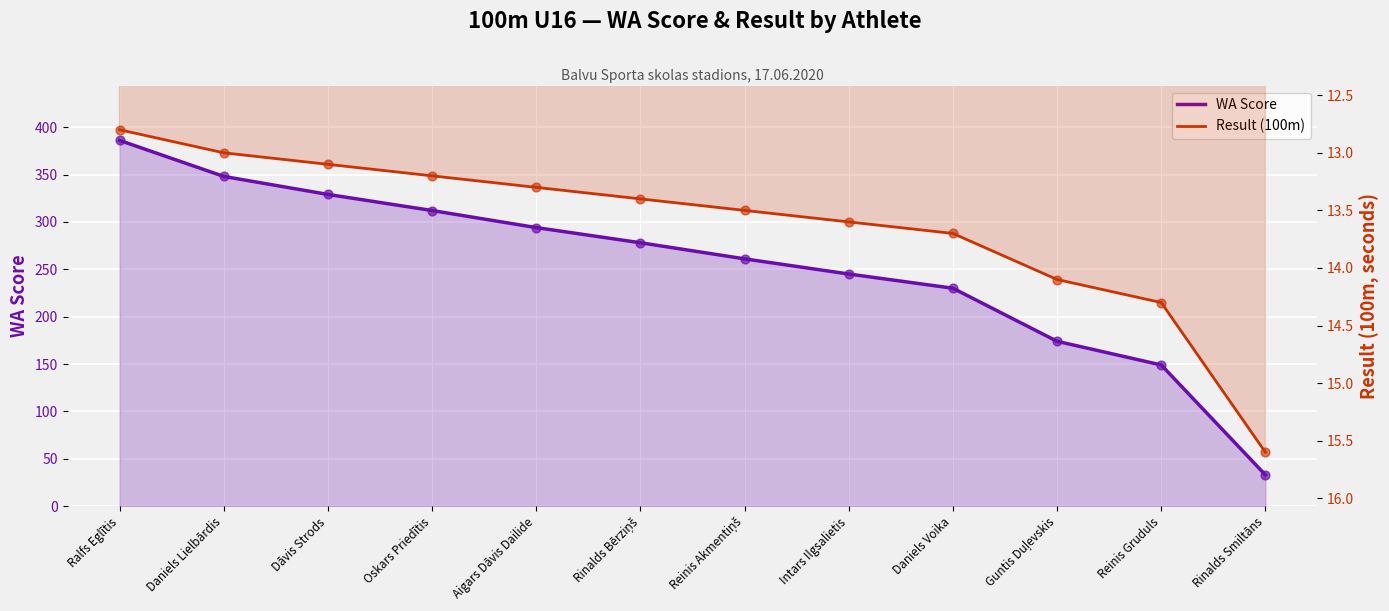

Is the value of Result (100m) at Daniels Voika greater than the value of WA Score at Reinis Akmentiņš?

No